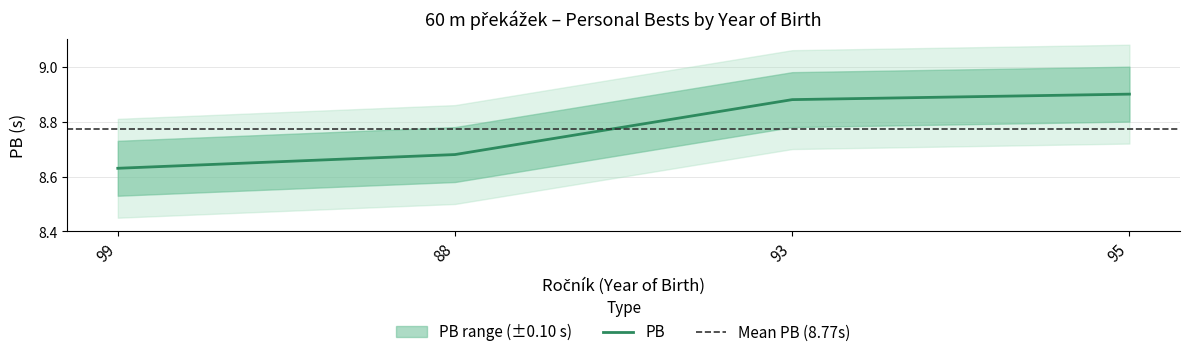

What is the average value?

8.8